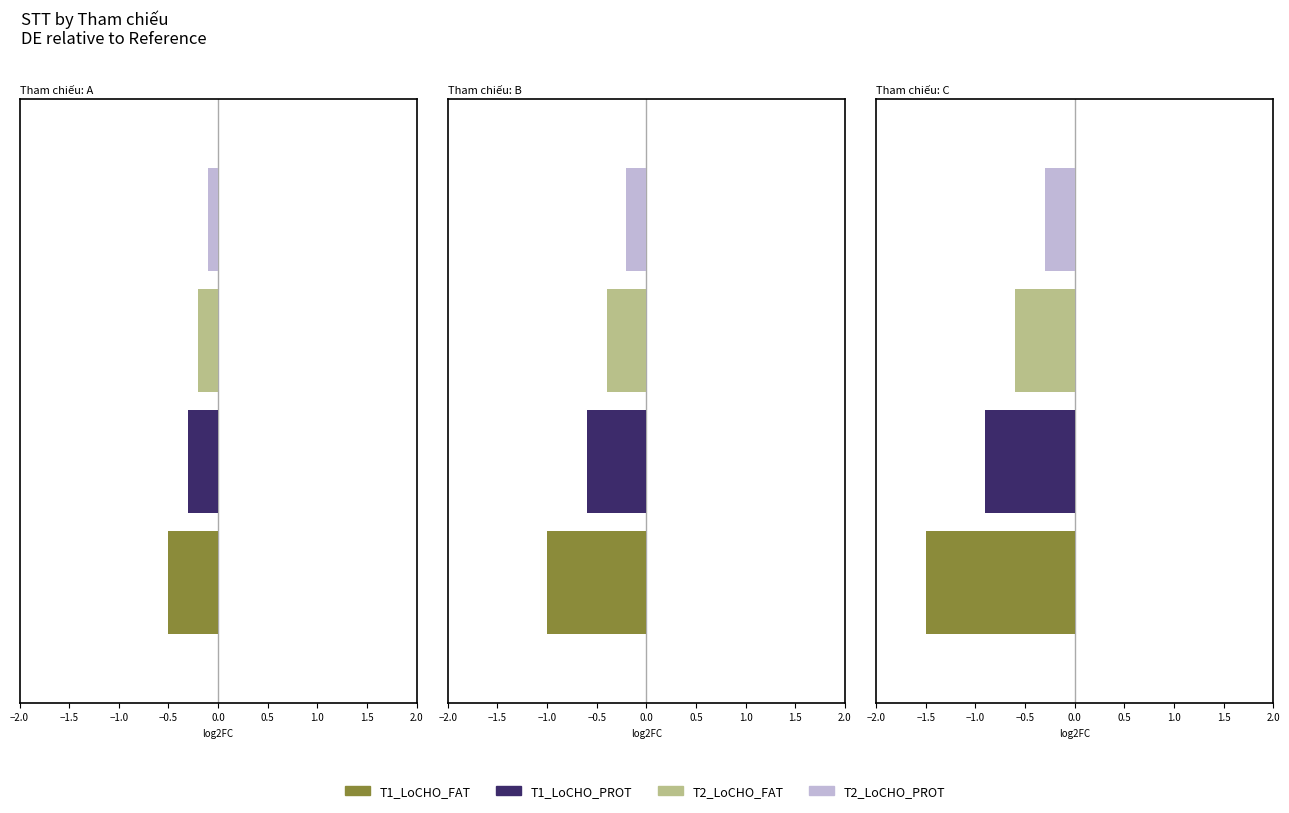

At which category does the chart reach its peak across all series?

C